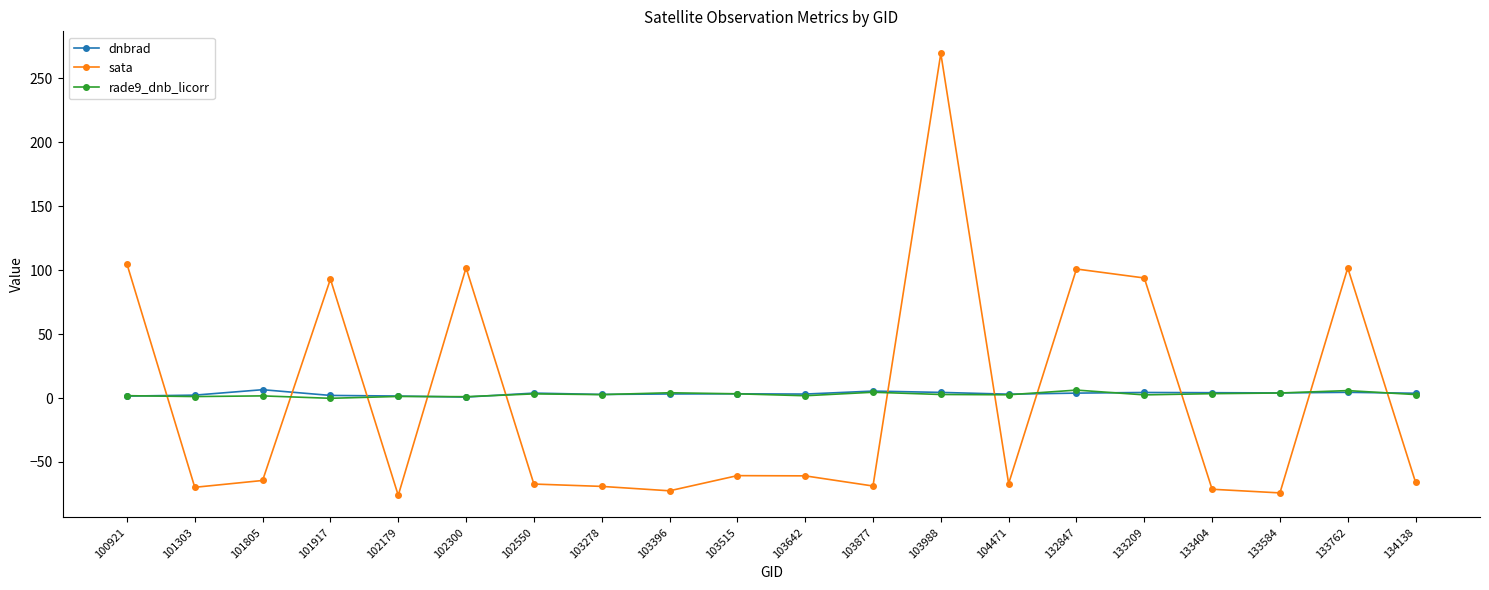

Where does the sata series first go above -64?

100921